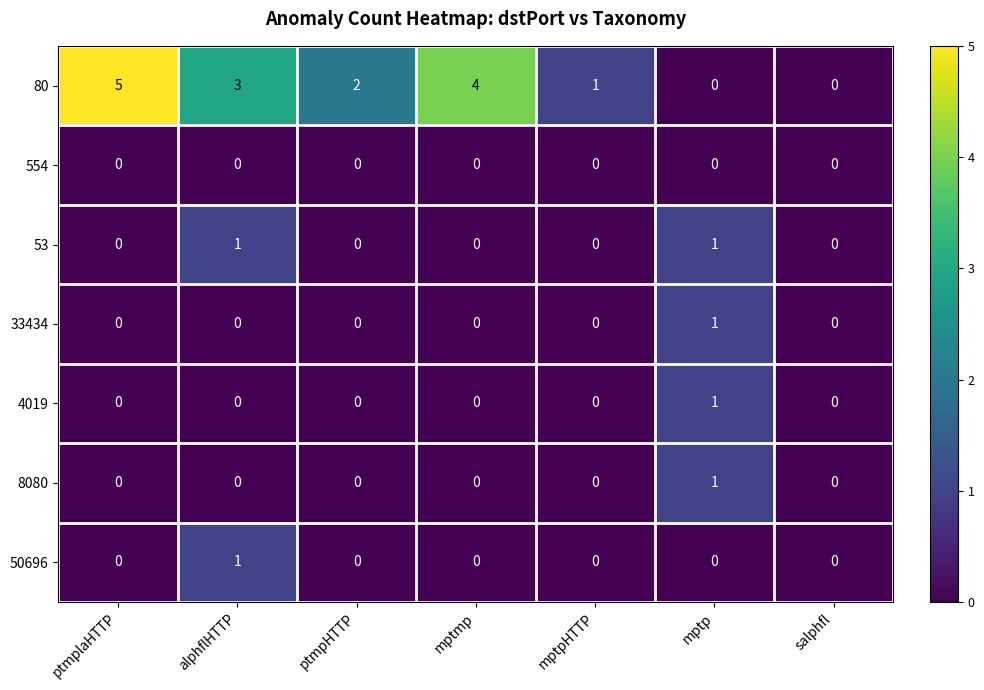

Which series has the widest spread of values?

80